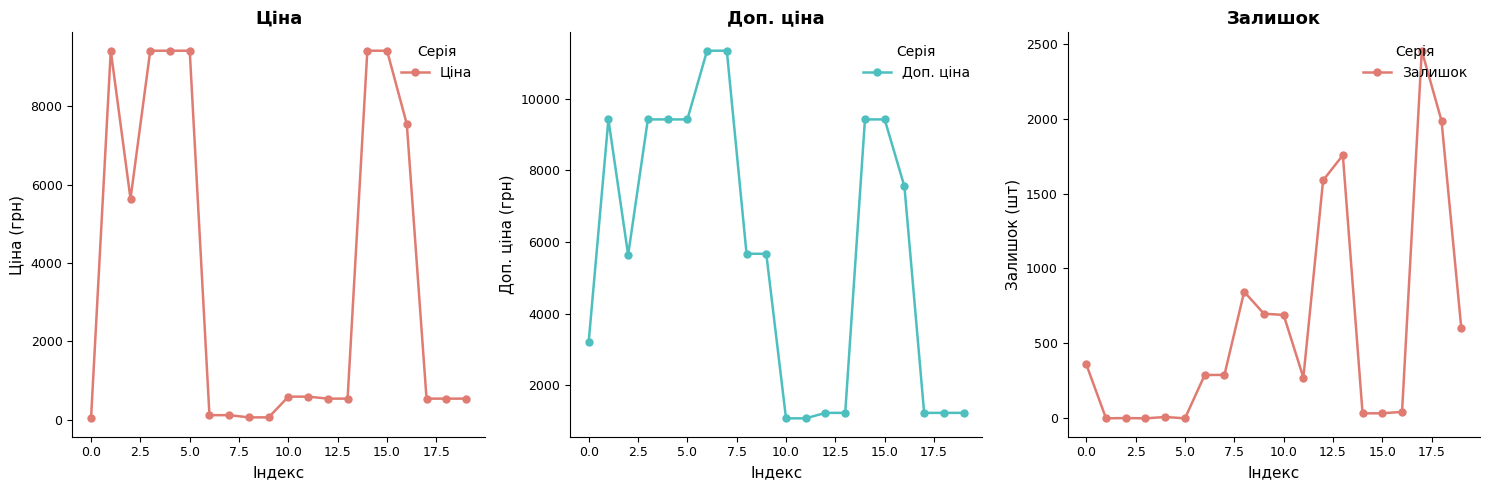

What position from the left is 18?

19